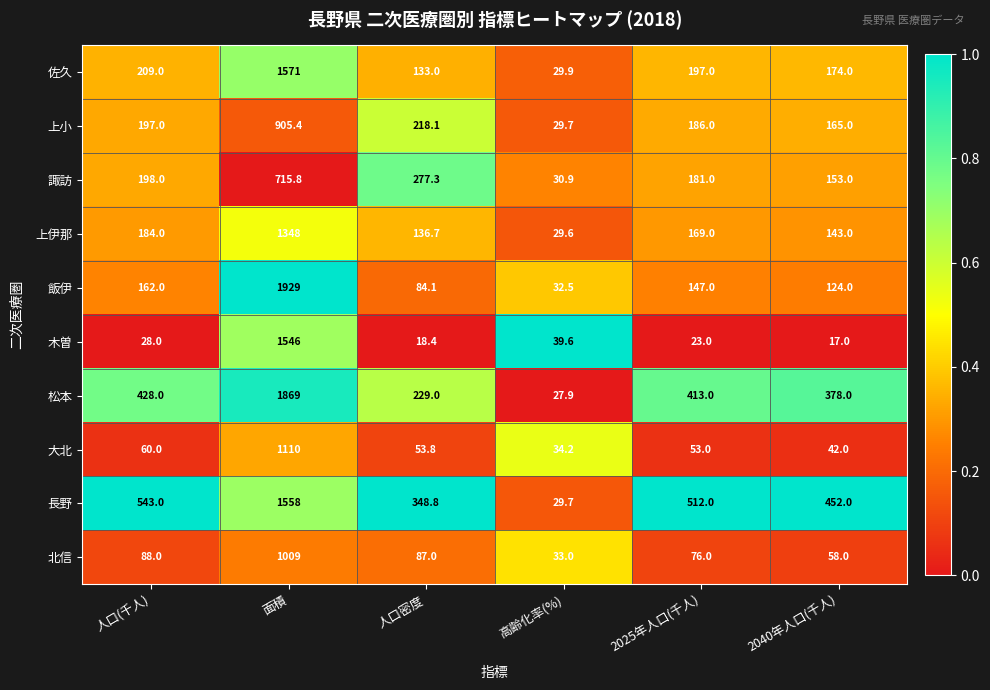

What is the approximate value of 飯伊 at 2040年人口(千人)?

124.0